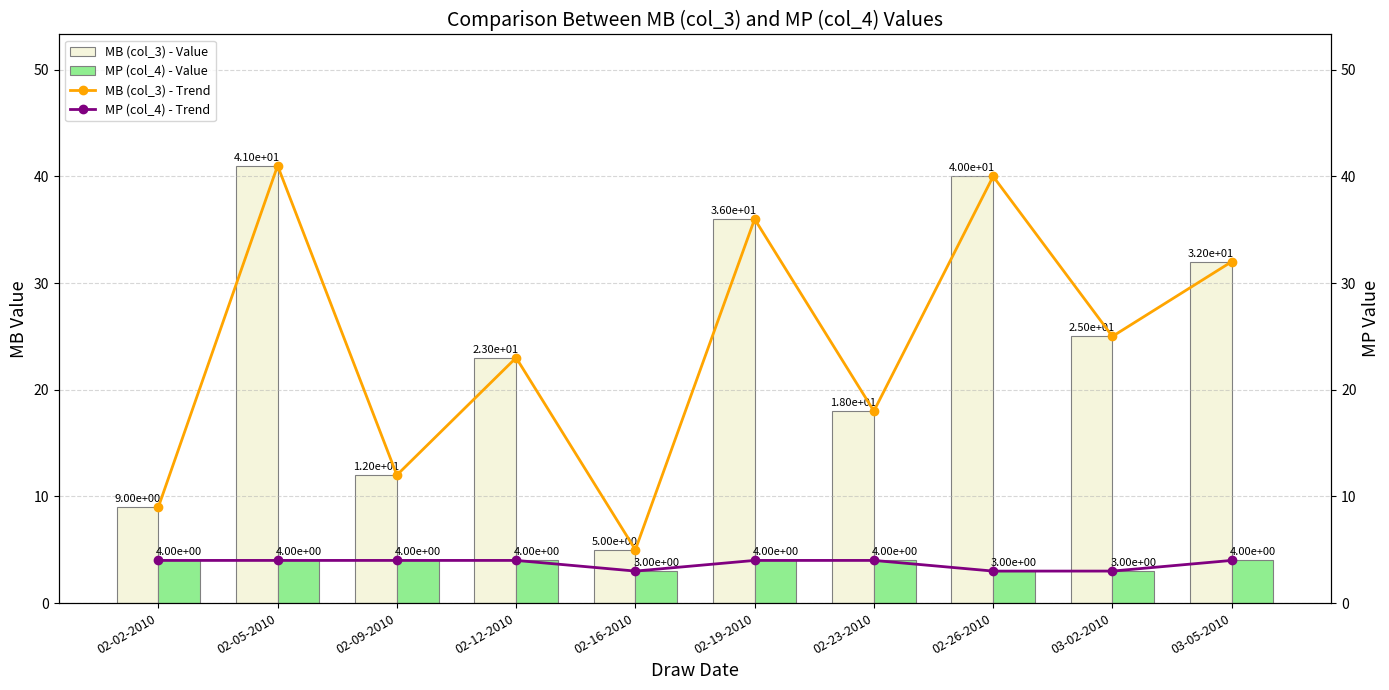

What is the minimum value shown in the chart?

3